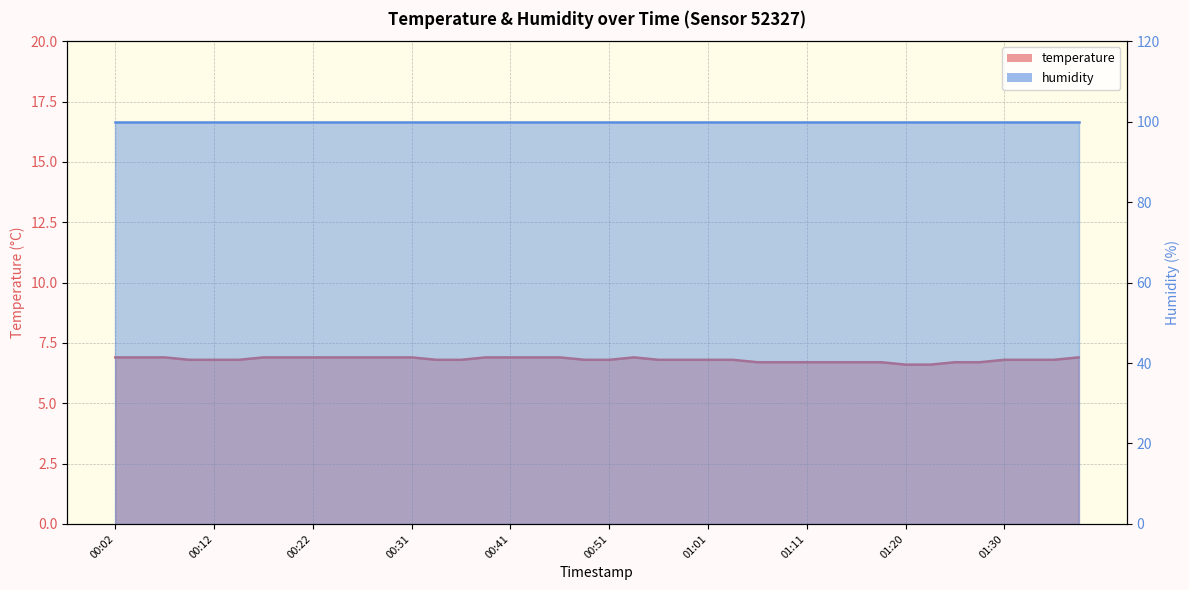

List the labels in order of value, largest first.

00:02, 00:04, 00:07, 00:17, 00:19, 00:22, 00:24, 00:26, 00:29, 00:31, 00:39, 00:41, 00:44, 00:46, 00:53, 01:37, 00:09, 00:12, 00:14, 00:34, 00:36, 00:49, 00:51, 00:56, 00:58, 01:01, 01:03, 01:30, 01:33, 01:35, 01:06, 01:08, 01:11, 01:13, 01:15, 01:18, 01:25, 01:28, 01:20, 01:23